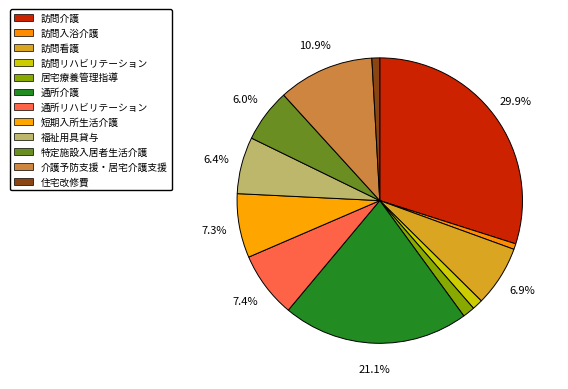

Is there a majority slice in this chart?

No